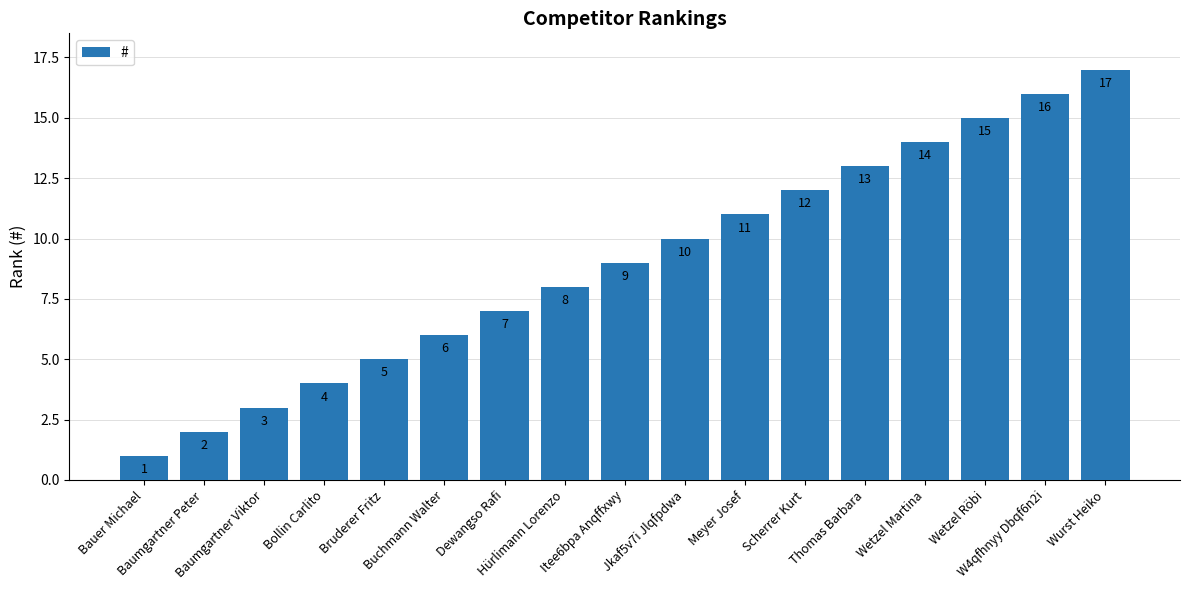

Rank the categories by value from highest to lowest.

Wurst Heiko, W4qfhnyy Dbqf6n2i, Wetzel Röbi, Wetzel Martina, Thomas Barbara, Scherrer Kurt, Meyer Josef, Jkaf5v7i Jlqfpdwa, Itee6bpa Anqffxwy, Hürlimann Lorenzo, Dewangso Rafi, Buchmann Walter, Bruderer Fritz, Bollin Carlito, Baumgartner Viktor, Baumgartner Peter, Bauer Michael